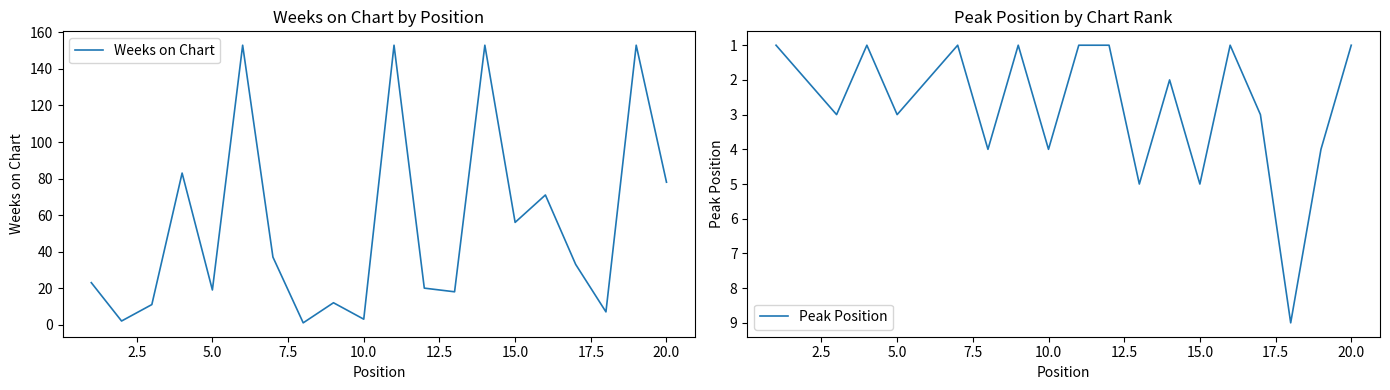

What is the maximum value for Weeks on Chart?

153